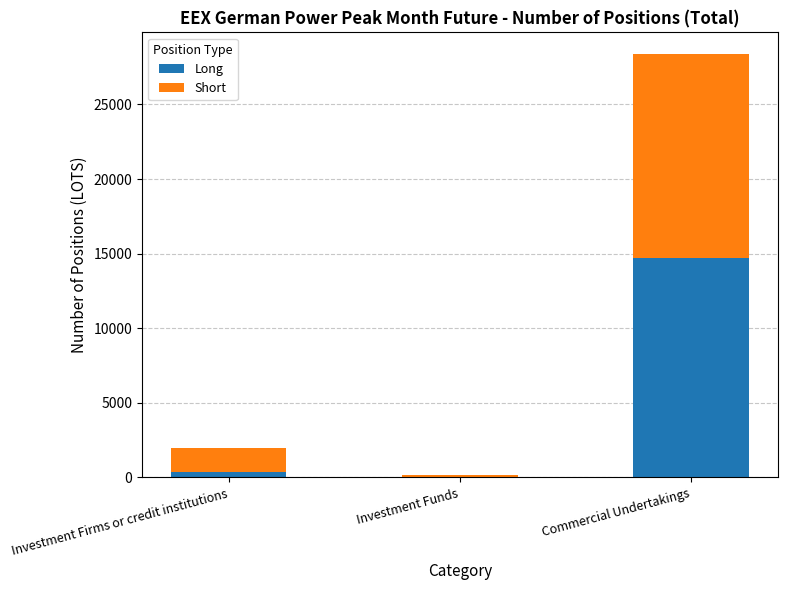

At which category is the sum across all series the highest?

Commercial Undertakings